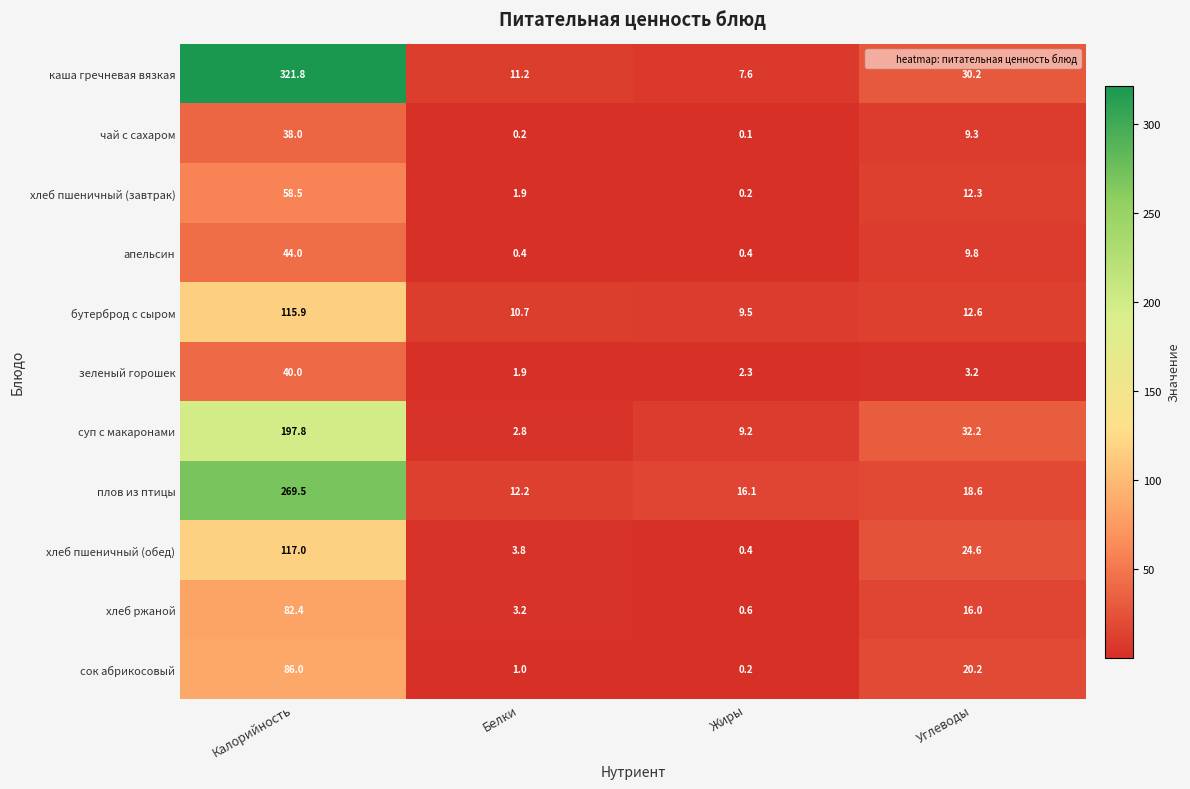

Which series has the largest total across all categories?

каша гречневая вязкая